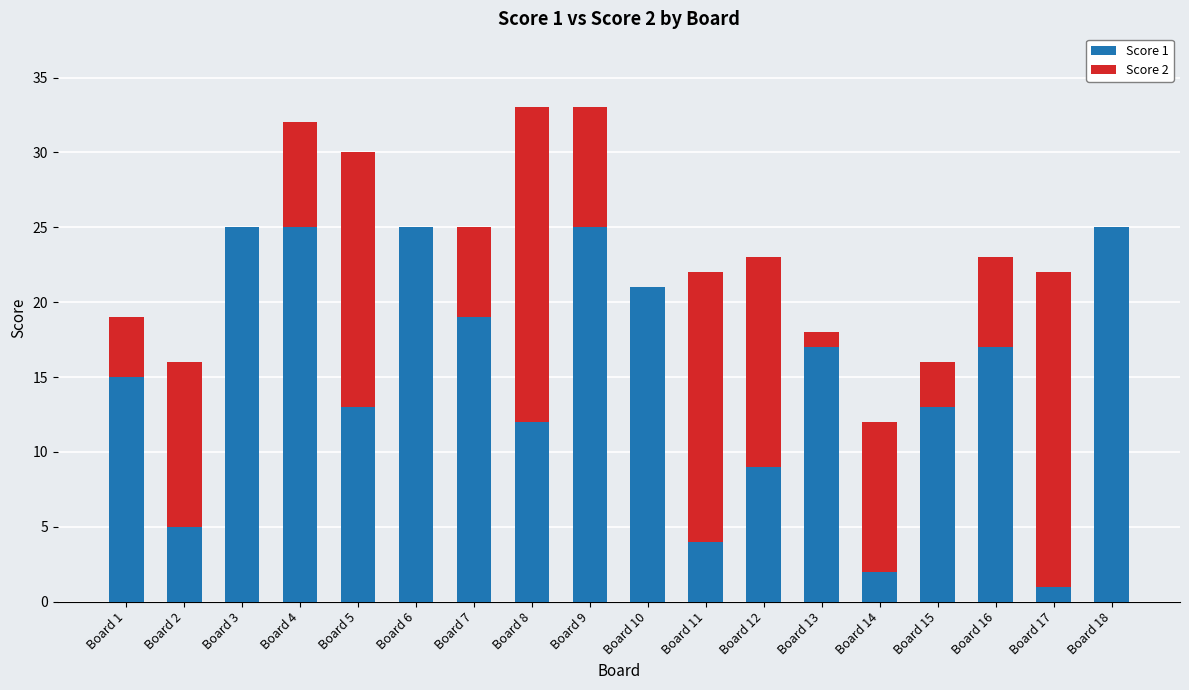

True or false: Score 1 has a value of 6 at Board 4.

False